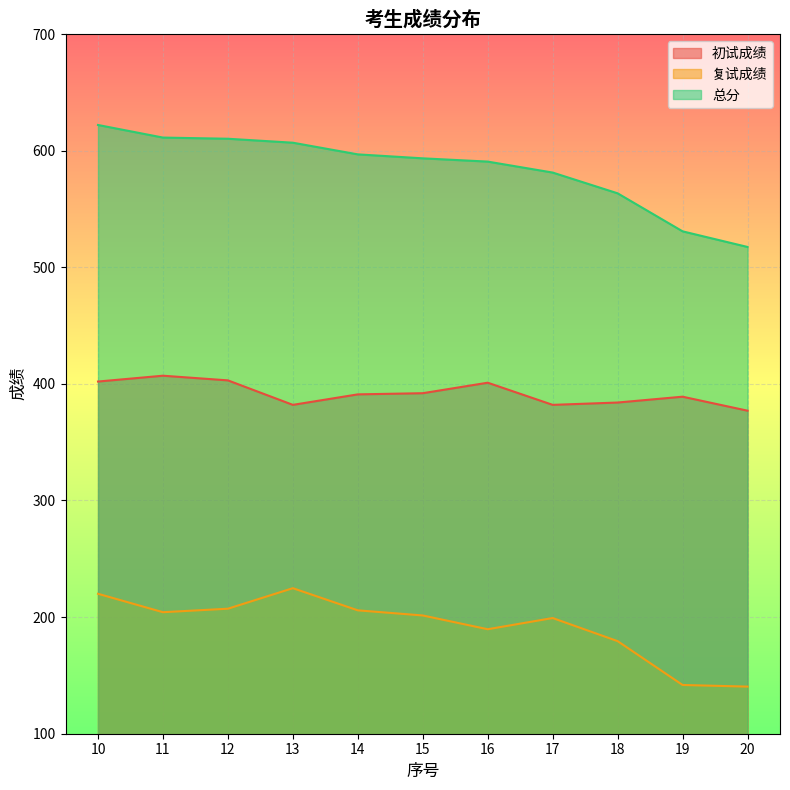

At which label does 复试成绩 reach its peak?

13